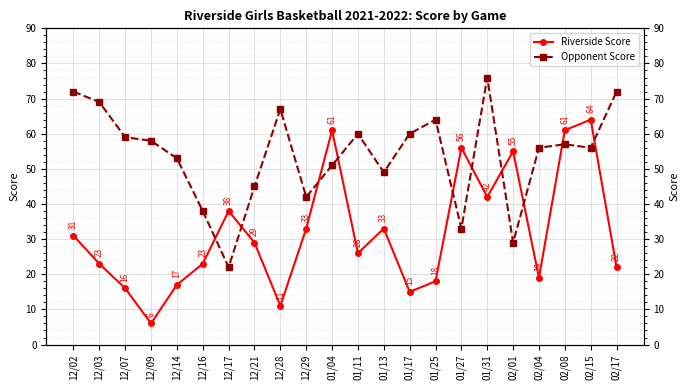

True or false: Opponent Score has a value of 34 at 12/02.

False